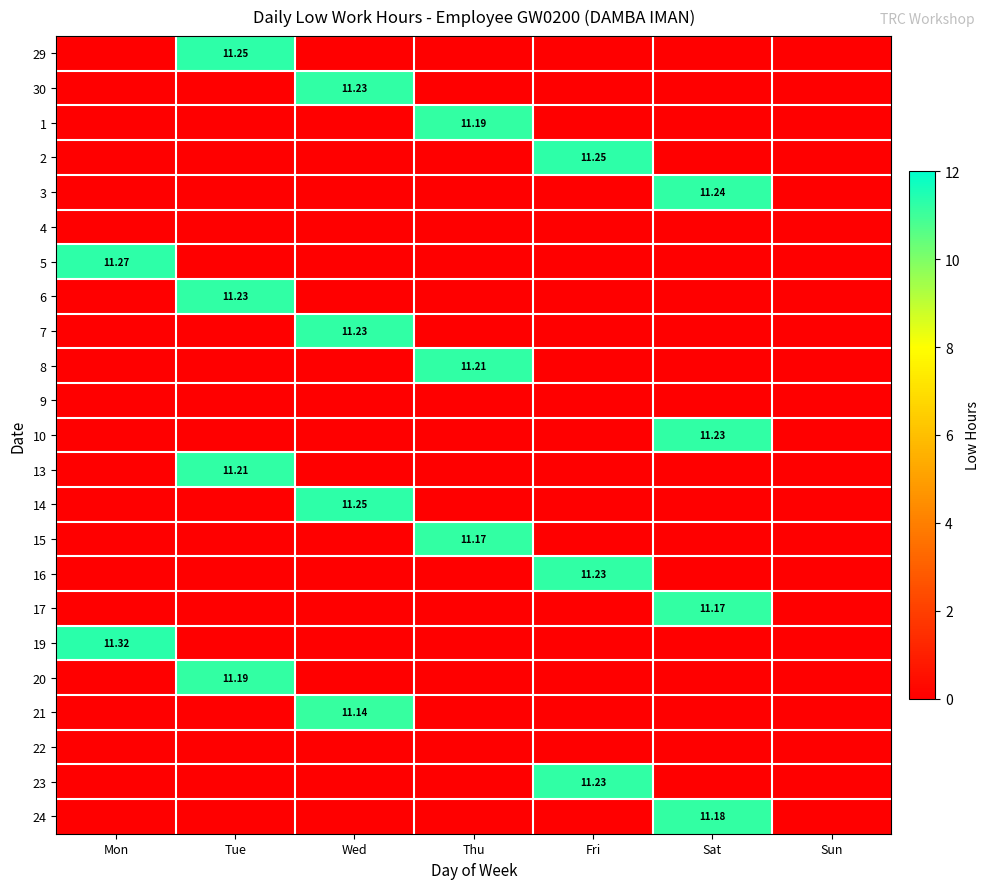

The 9 series shows 0.0 at Tue. True or false?

True